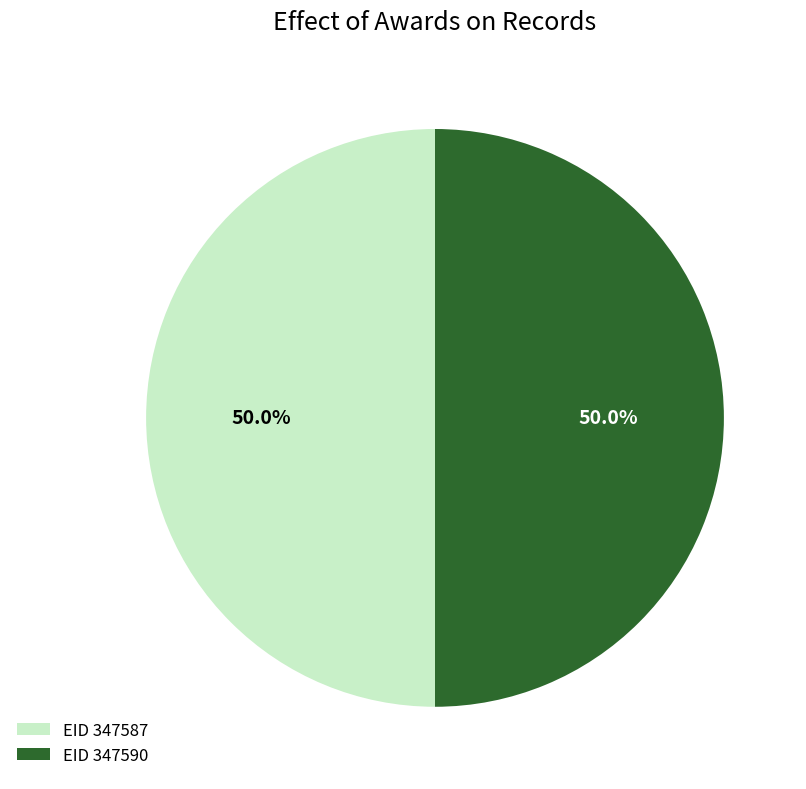

Approximately how many times larger is the value at EID 347590 compared to EID 347587?

1.0